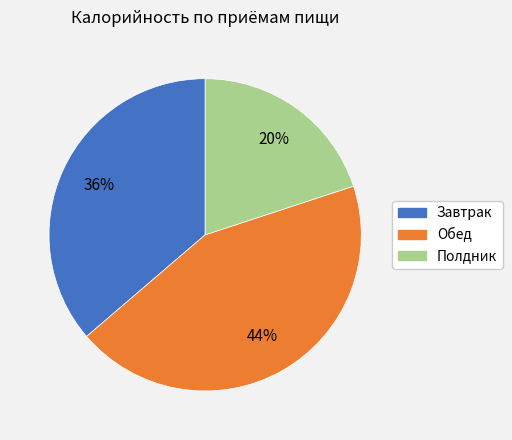

Is there any slice that represents more than half of the pie?

No